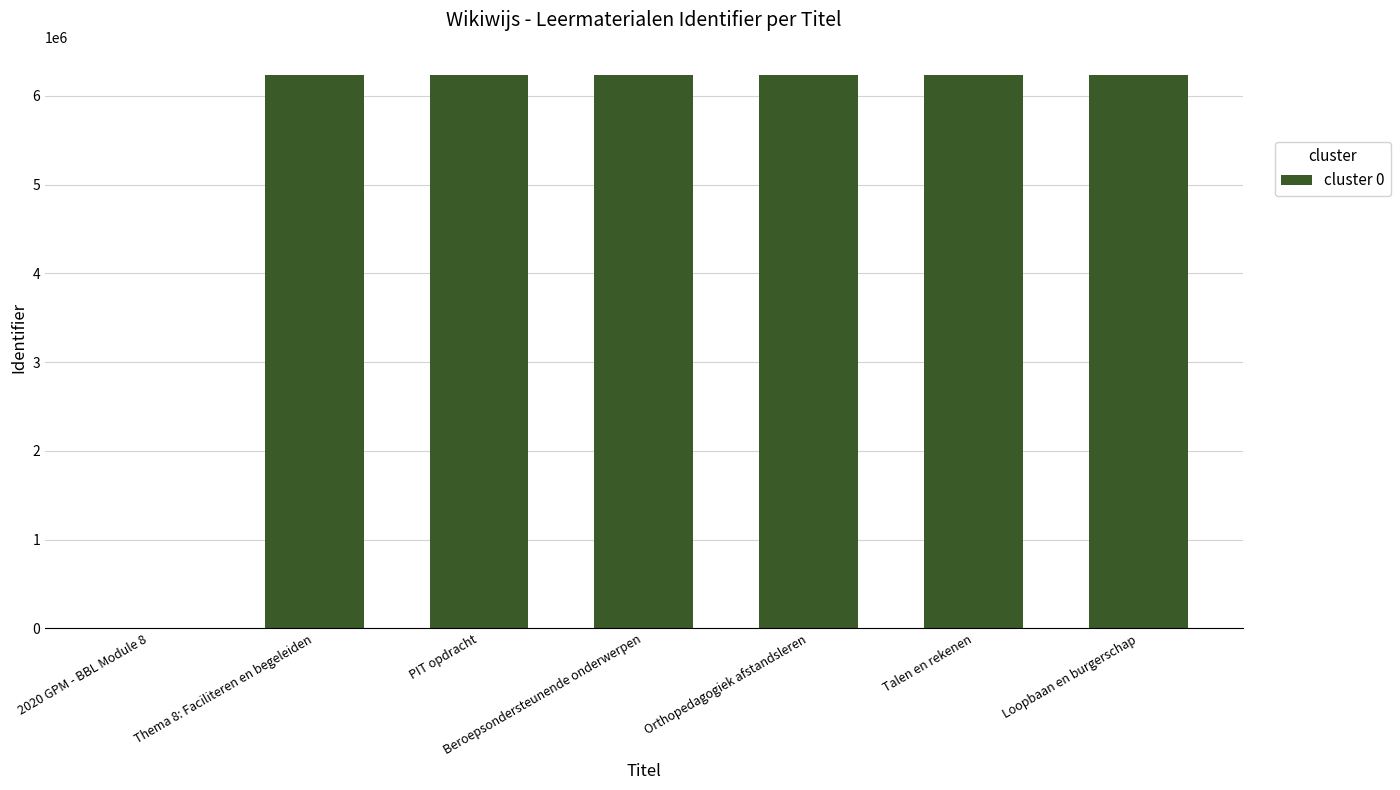

What is the sum of the values at Beroepsondersteunende onderwerpen and Thema 8: Faciliteren en begeleiden?

12480598